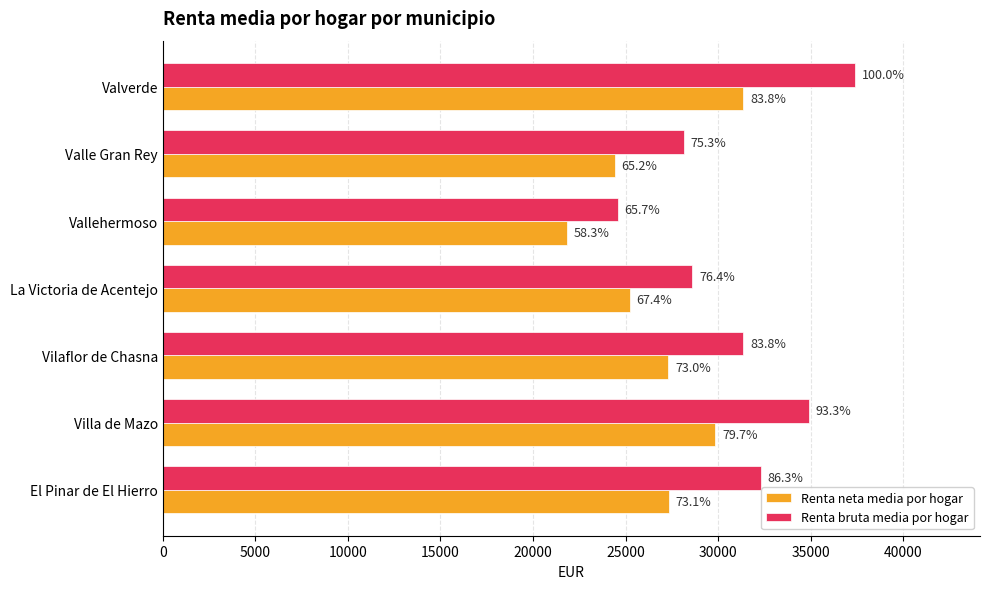

What are all the series names shown in the legend?

Renta neta media por hogar, Renta bruta media por hogar